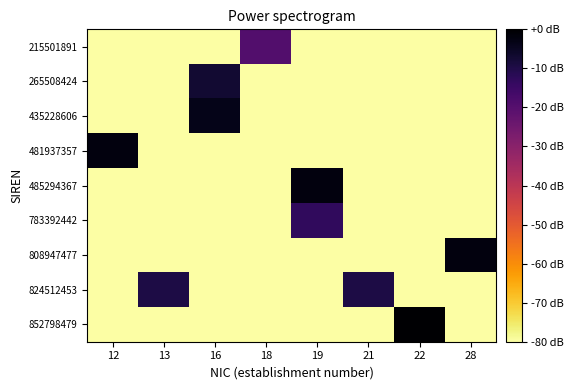

Which category has the highest value across all series?

22